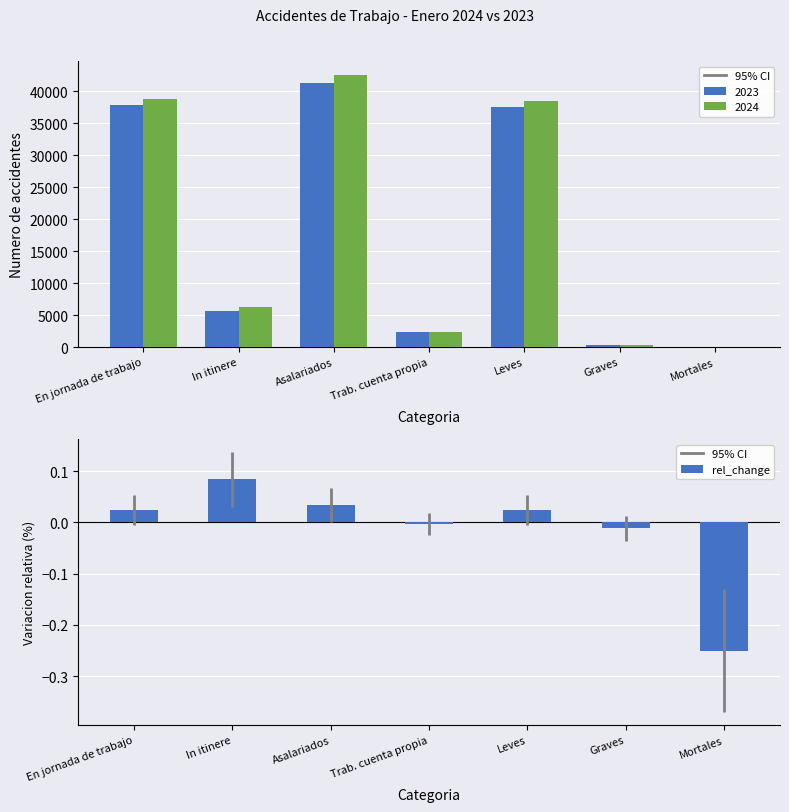

Does the chart contain stacked bars?

No